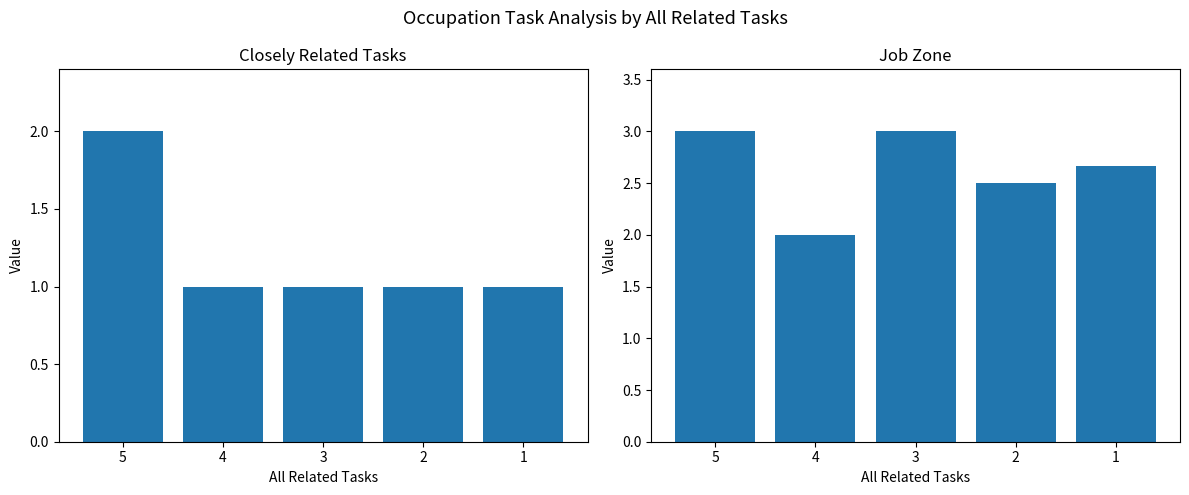

Which category has the lowest value across all series?

4